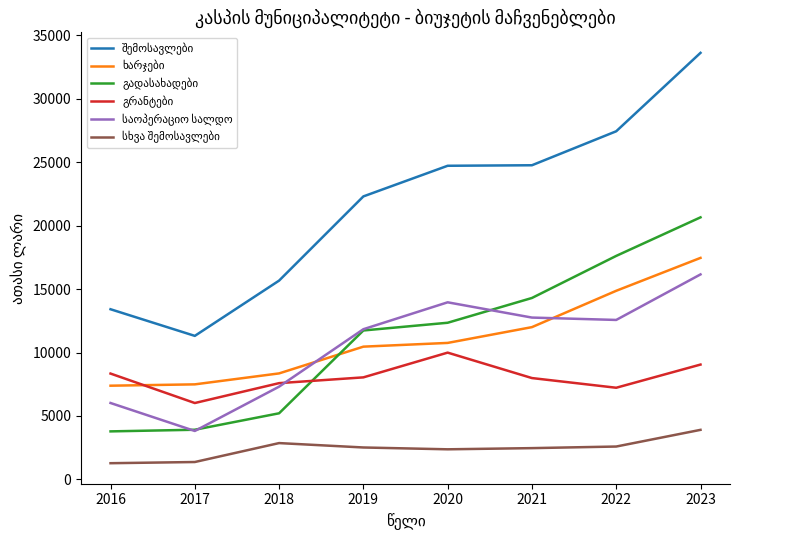

What is the total value across all series at 2017?

33936.2